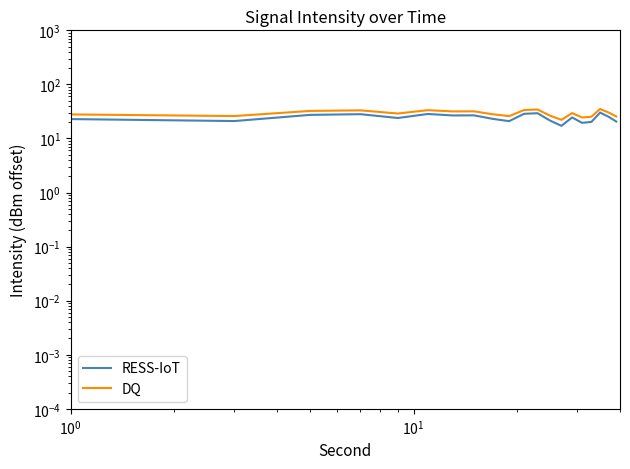

How many data points in RESS-IoT are less than 24?

10